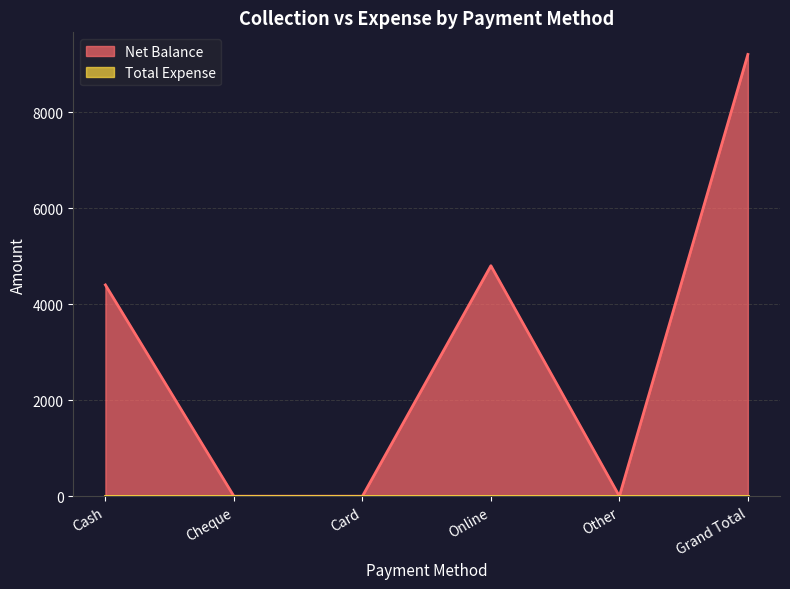

Rank the categories by value from lowest to highest.

Cheque, Card, Other, Cash, Online, Grand Total